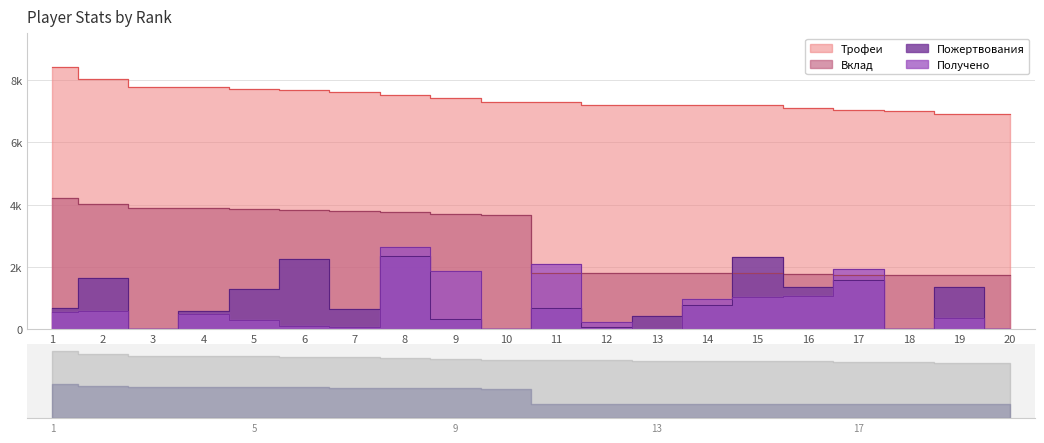

What is the sum of all Вклад values?

56335